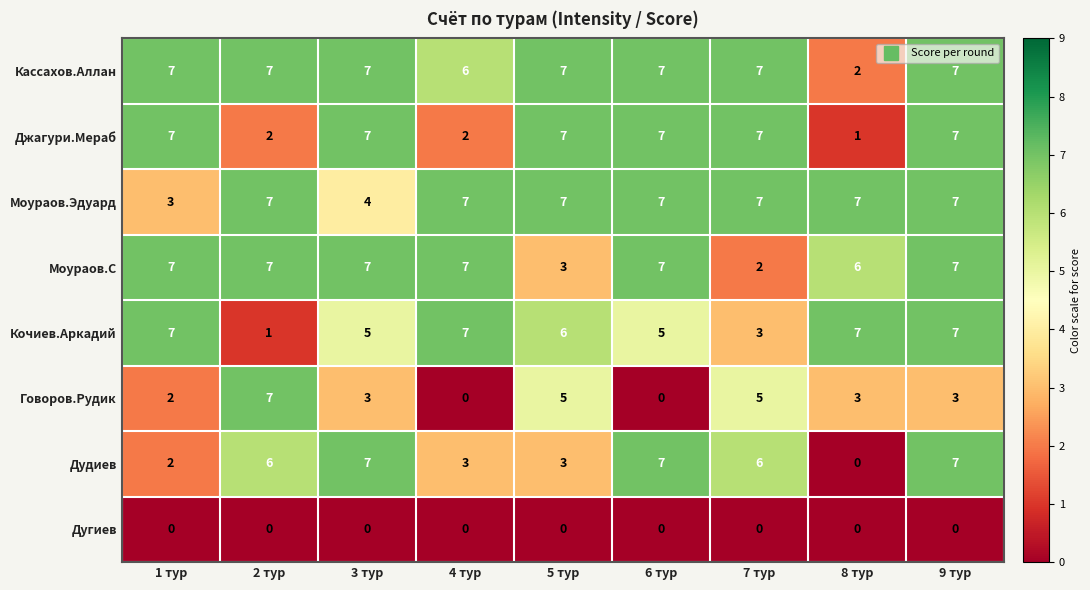

Read the Говоров.Рудик value at 5 тур.

5